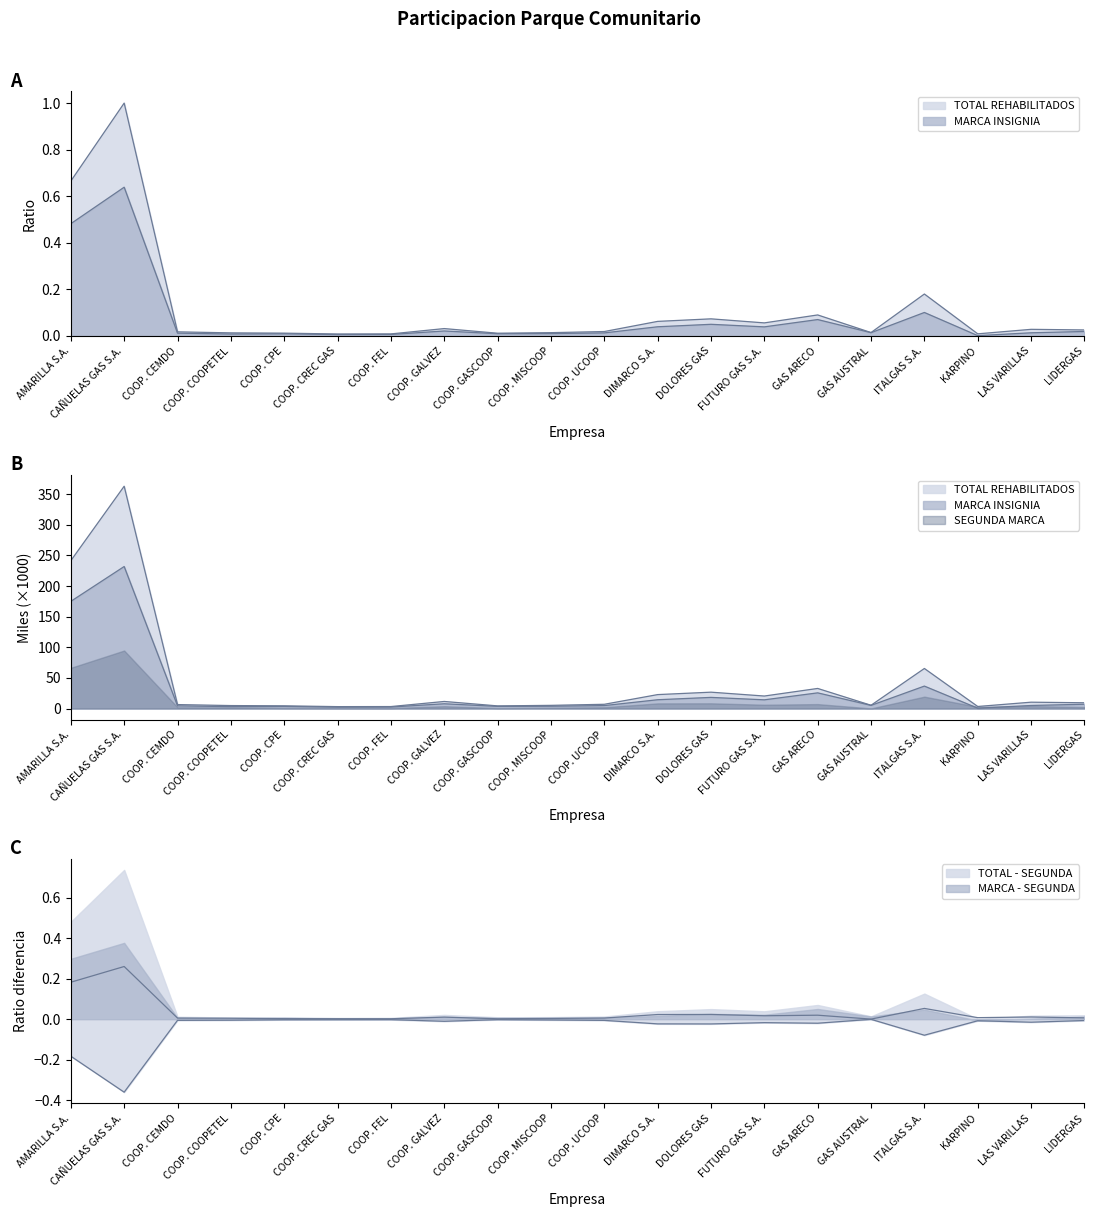

What is the highest value of the TOTAL REHABILITADOS series?

1.0